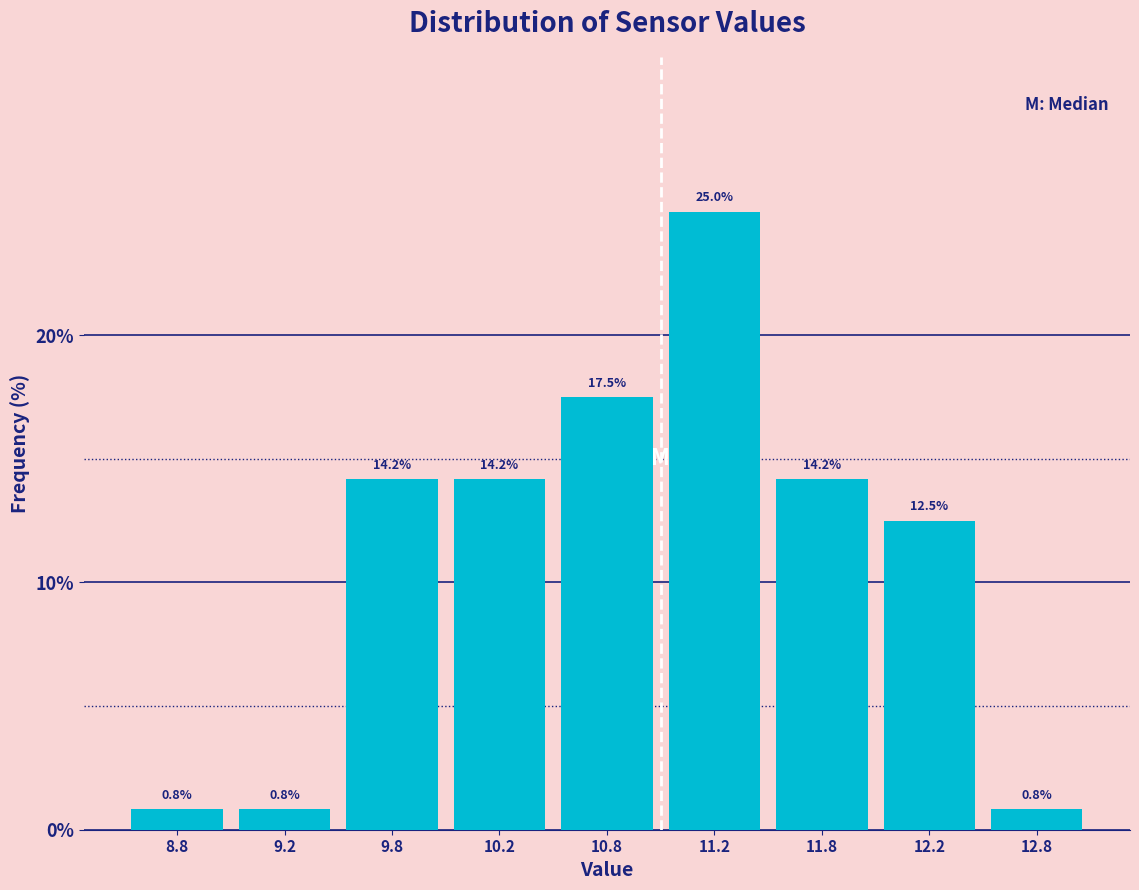

Reading left to right, what are all the values shown in this chart?

0.8	0.8	14.2	14.2	17.5	25.0	14.2	12.5	0.8